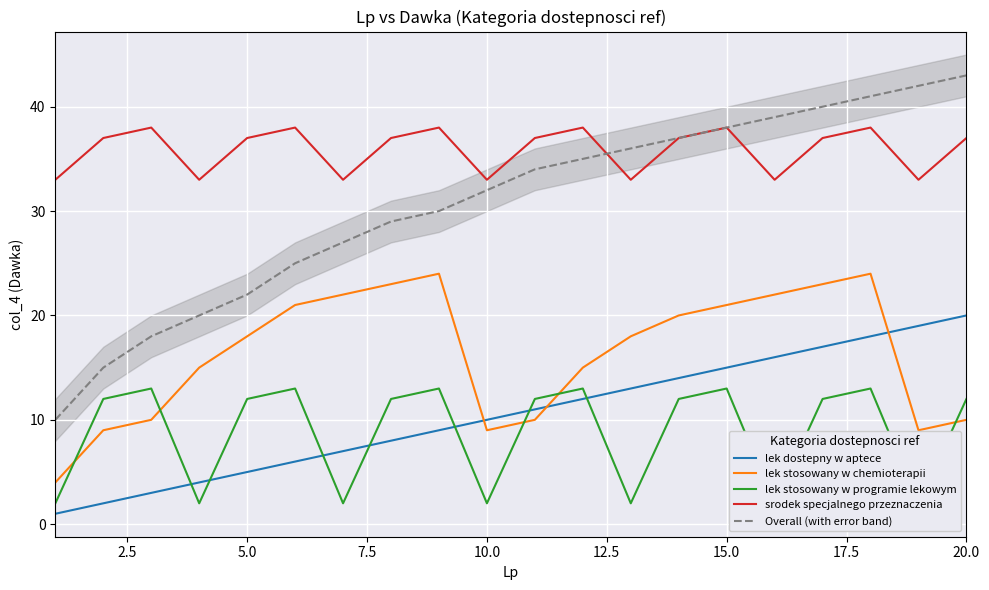

Is it true that lek stosowany w chemioterapii equals 21 at 15.0?

True